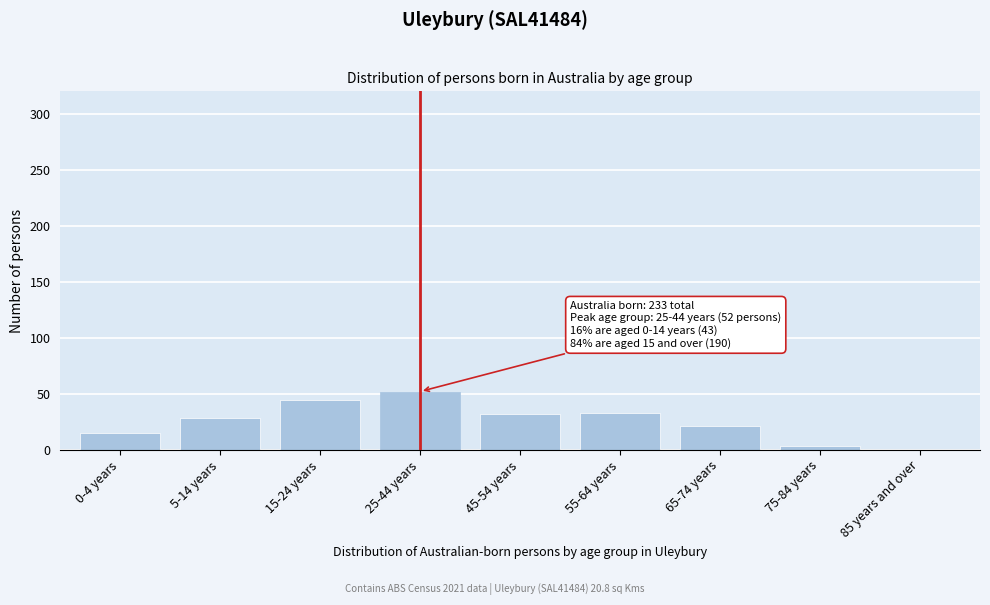

What is the maximum value shown in the chart?

52